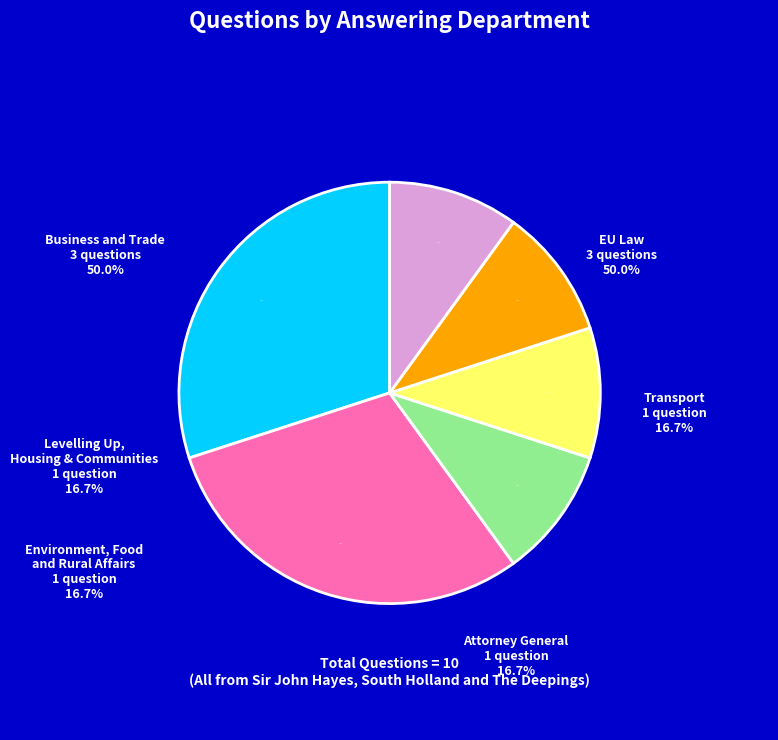

Is Levelling Up, Housing and Communities the majority of the pie?

No